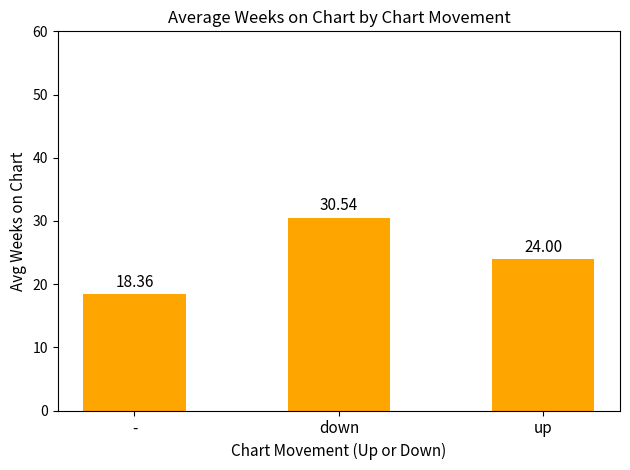

Read the value at up.

24.0